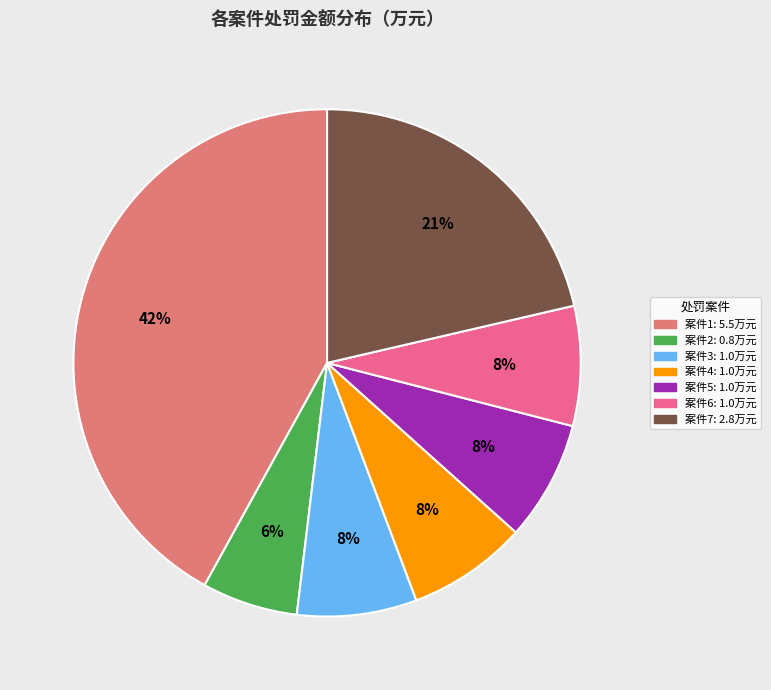

To the nearest percent, what is the average slice percentage?

14%